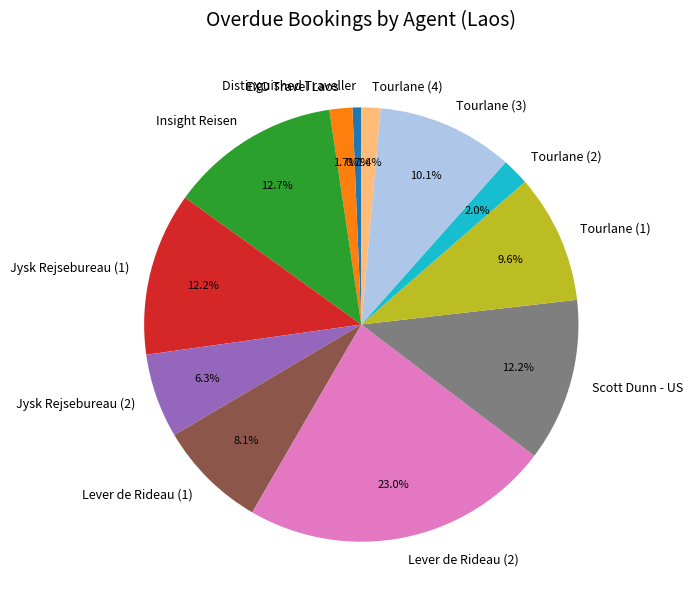

How many segments does this pie chart have?

12